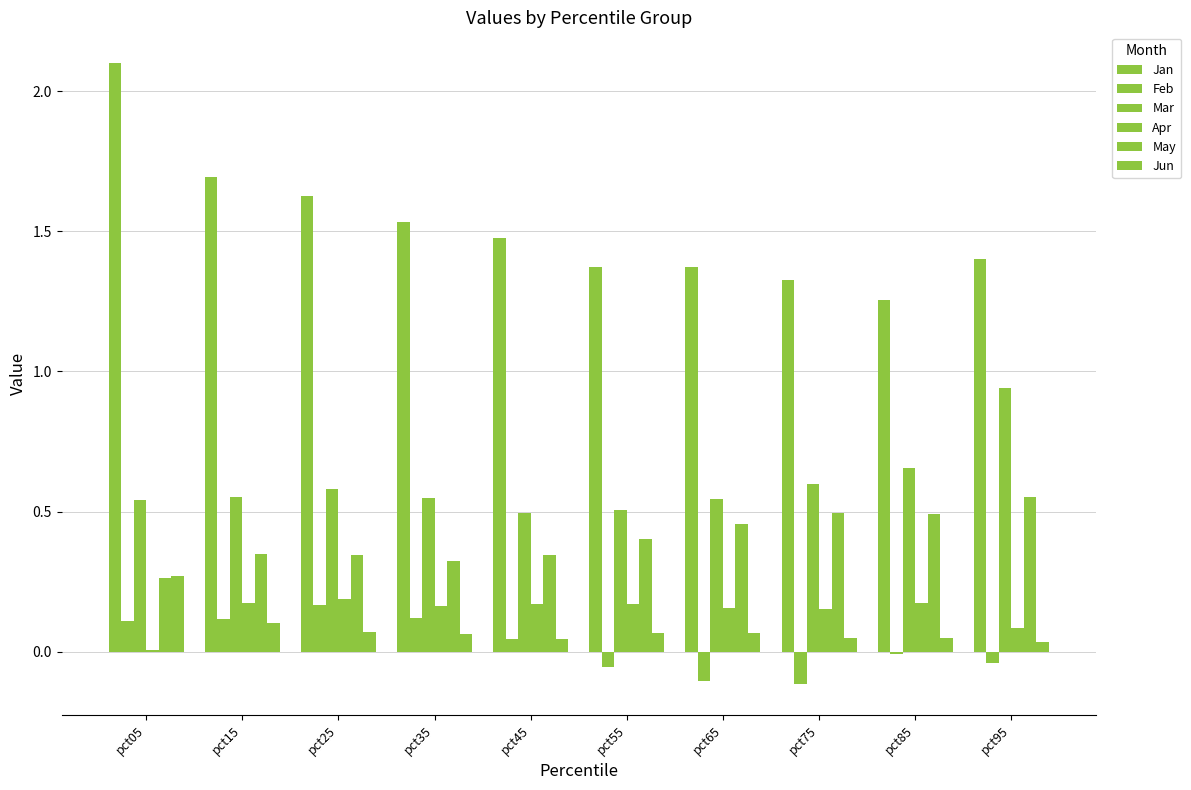

What is the total value across all series at pct55?

2.5